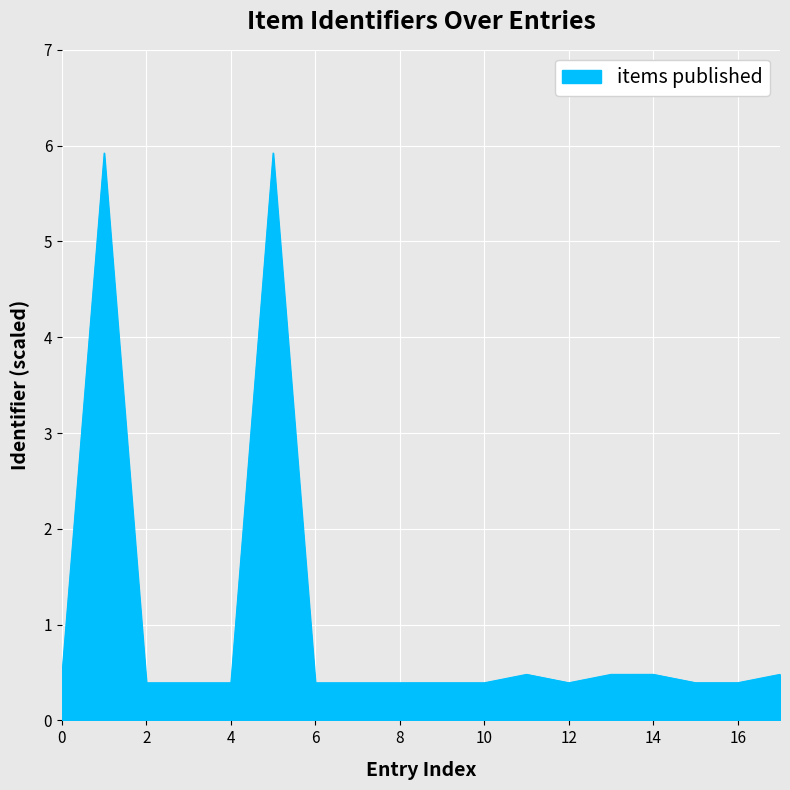

What is the greatest value displayed?

5.9